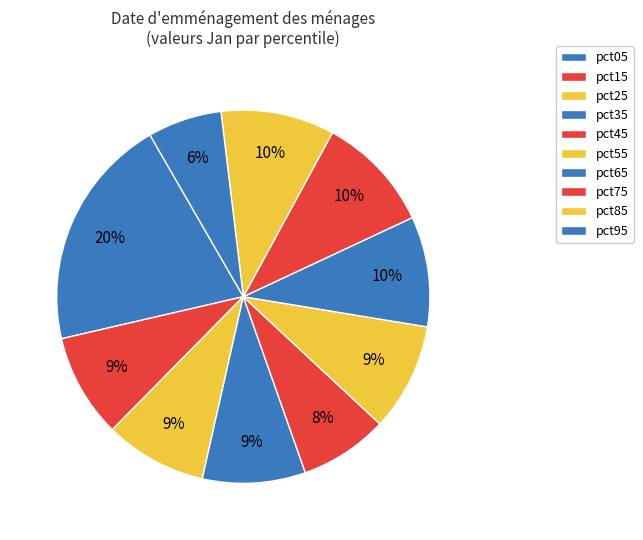

How much of the chart is everything except pct45?

92.3%